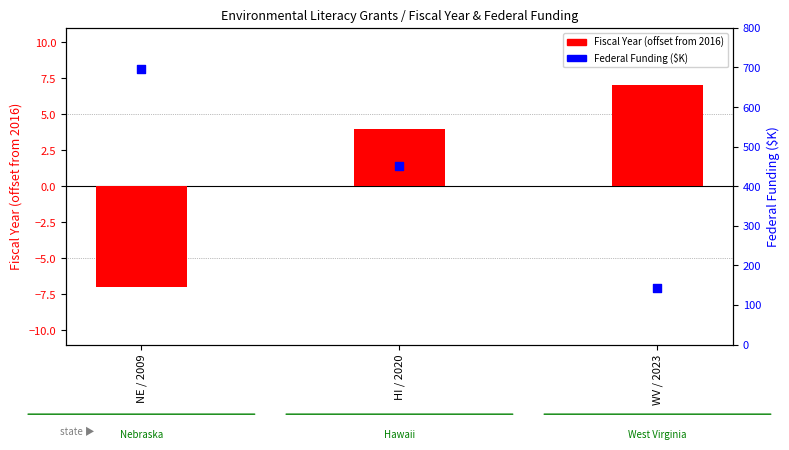

Which series contains the highest Y value?

Federal Funding ($K)